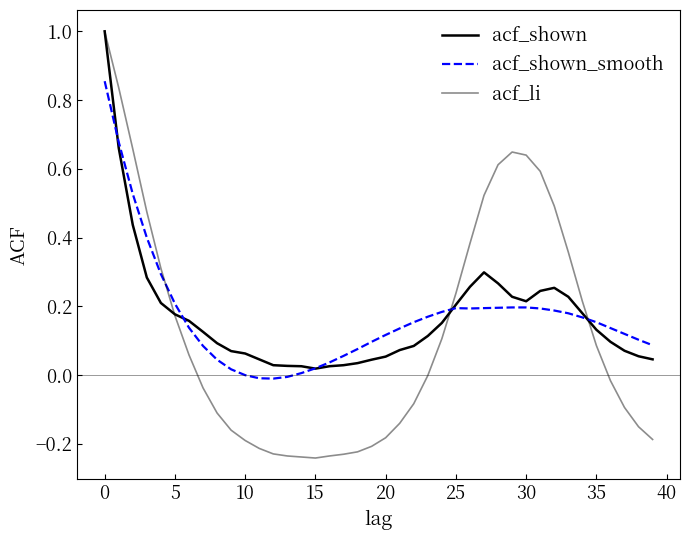

What is the label of the 15th point from the left?

14